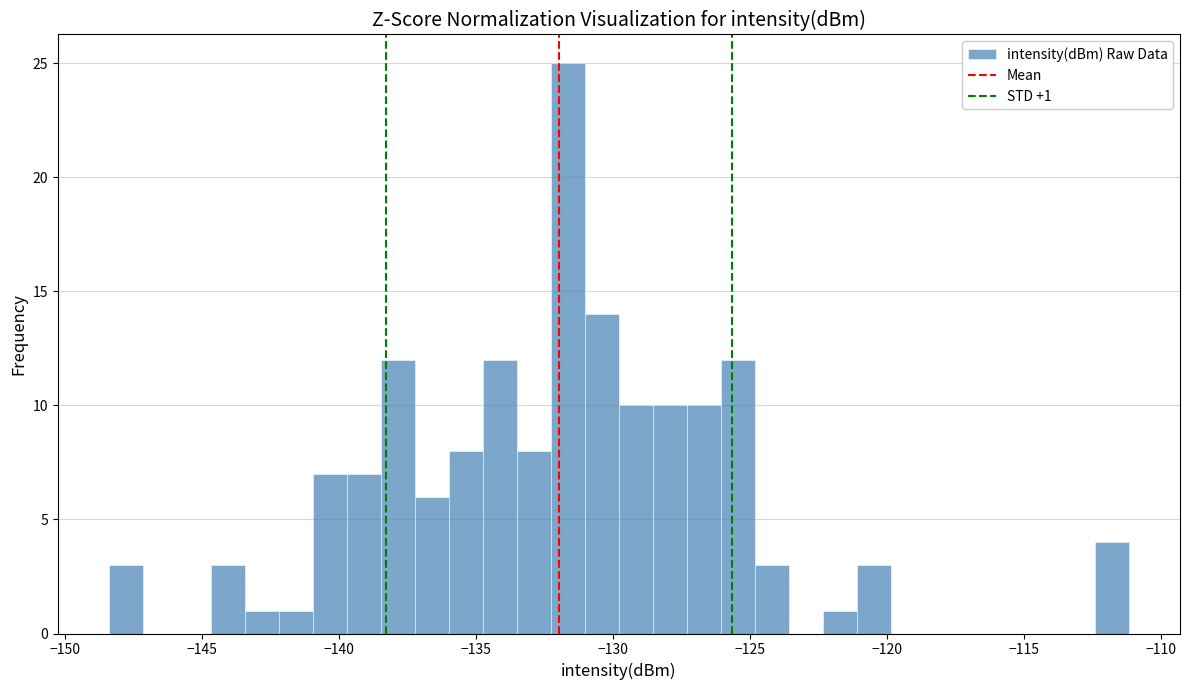

Read against the x-axis, roughly where is the centre of the tallest bar?

-131.5